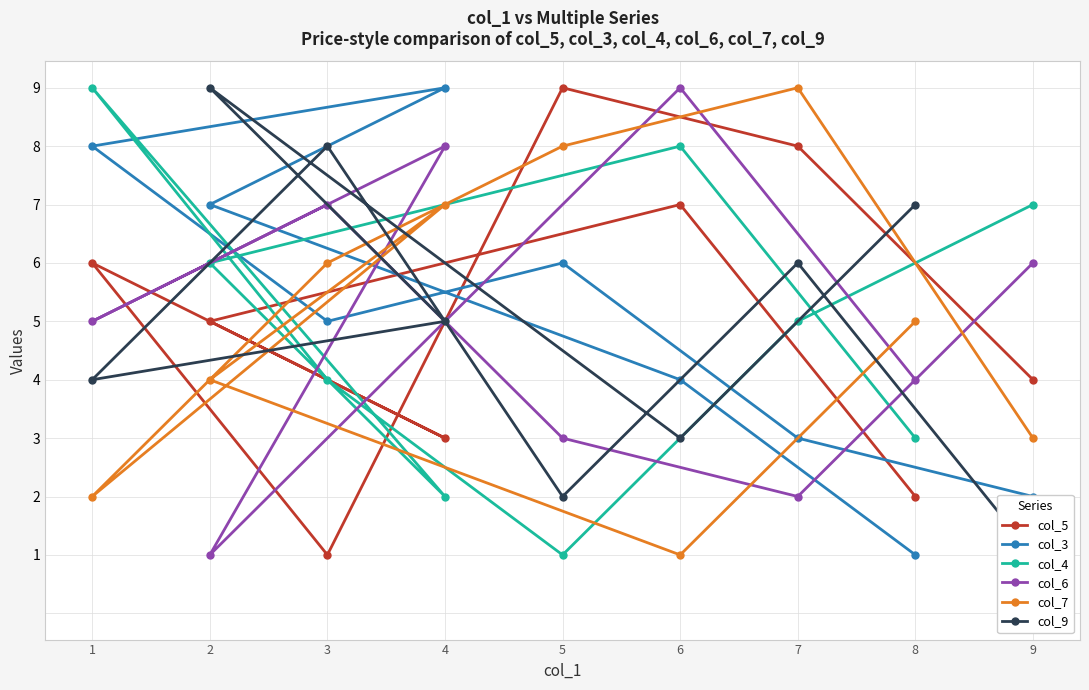

Which series has the largest range (max minus min)?

col_5